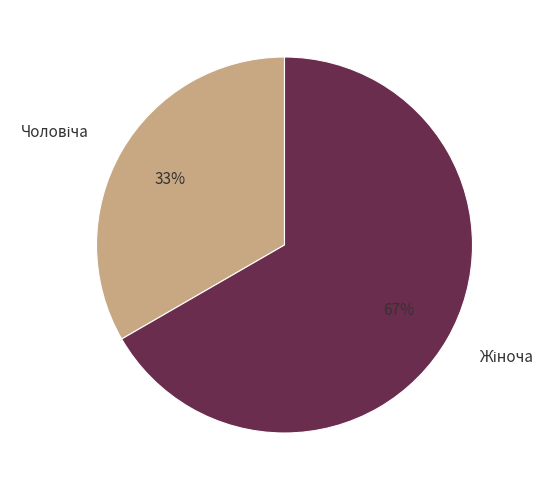

Is there any slice that represents more than half of the pie?

Yes